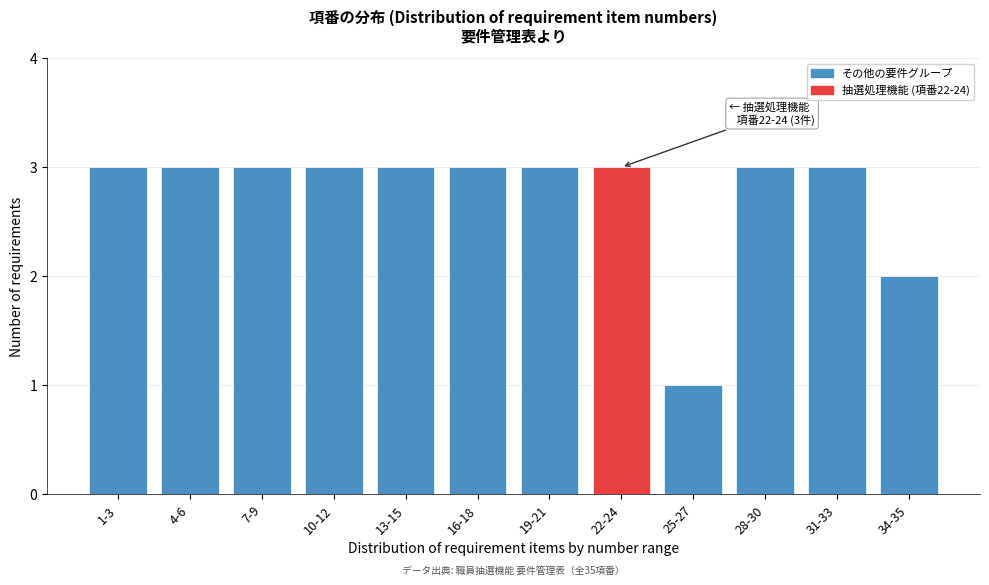

Reading right to left, list all the values displayed in this chart.

2	3	3	1	3	3	3	3	3	3	3	3